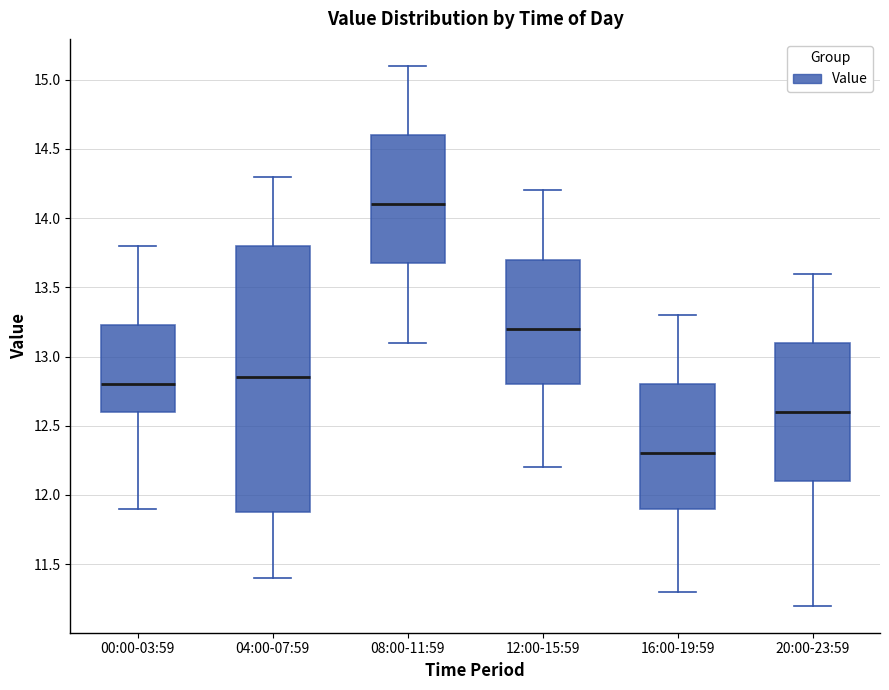

Which box has the lowest median line?

16:00-19:59